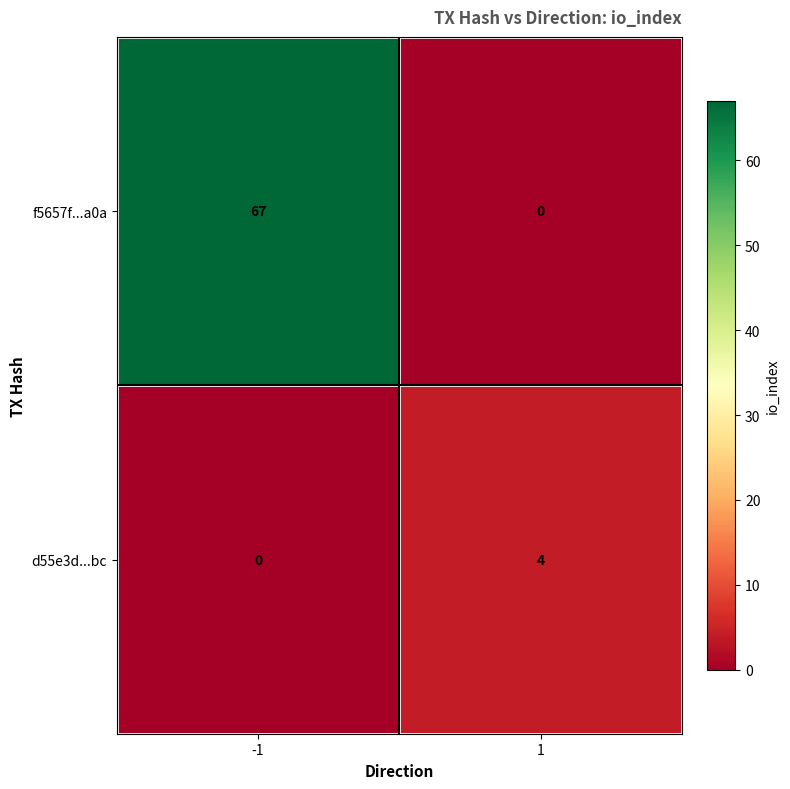

List the series in order of their peak value, highest first.

f5657f...a0a, d55e3d...bc